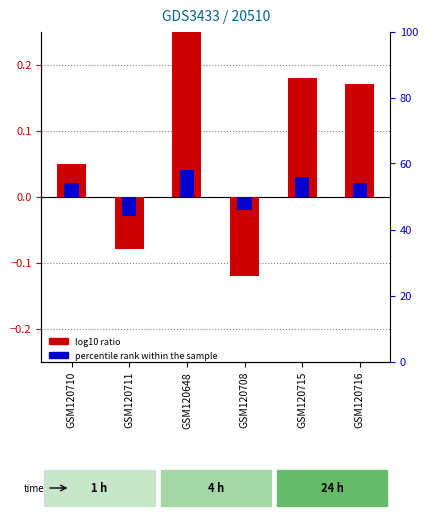

How many positive values does the log10 ratio series have?

4